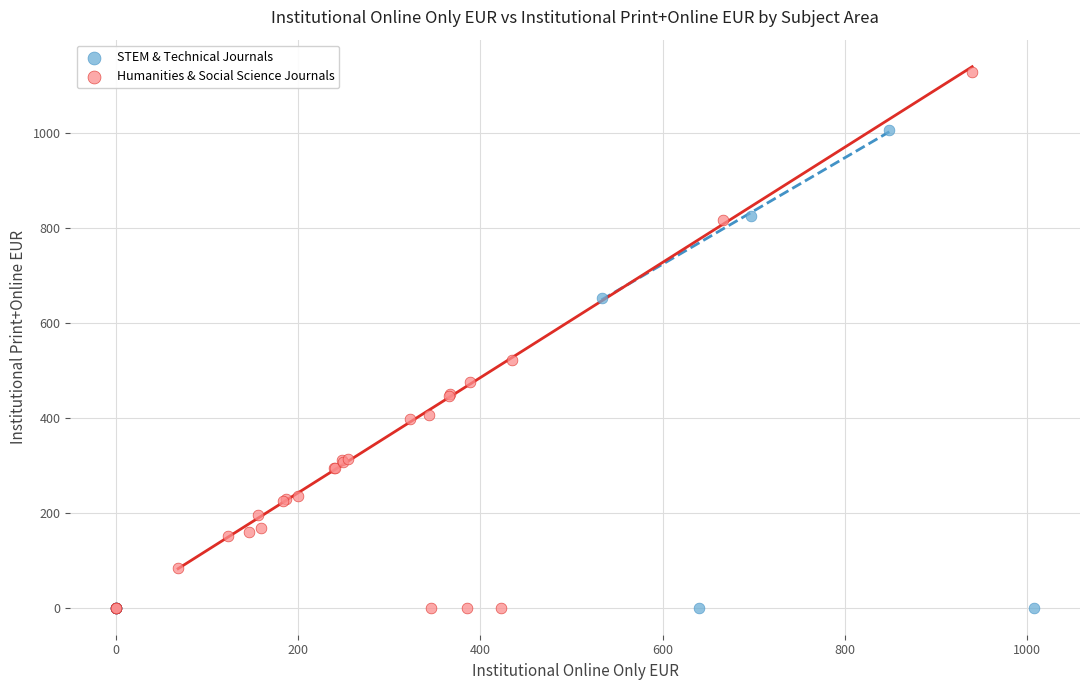

Which series has the largest Y range (max minus min)?

Humanities & Social Science Journals